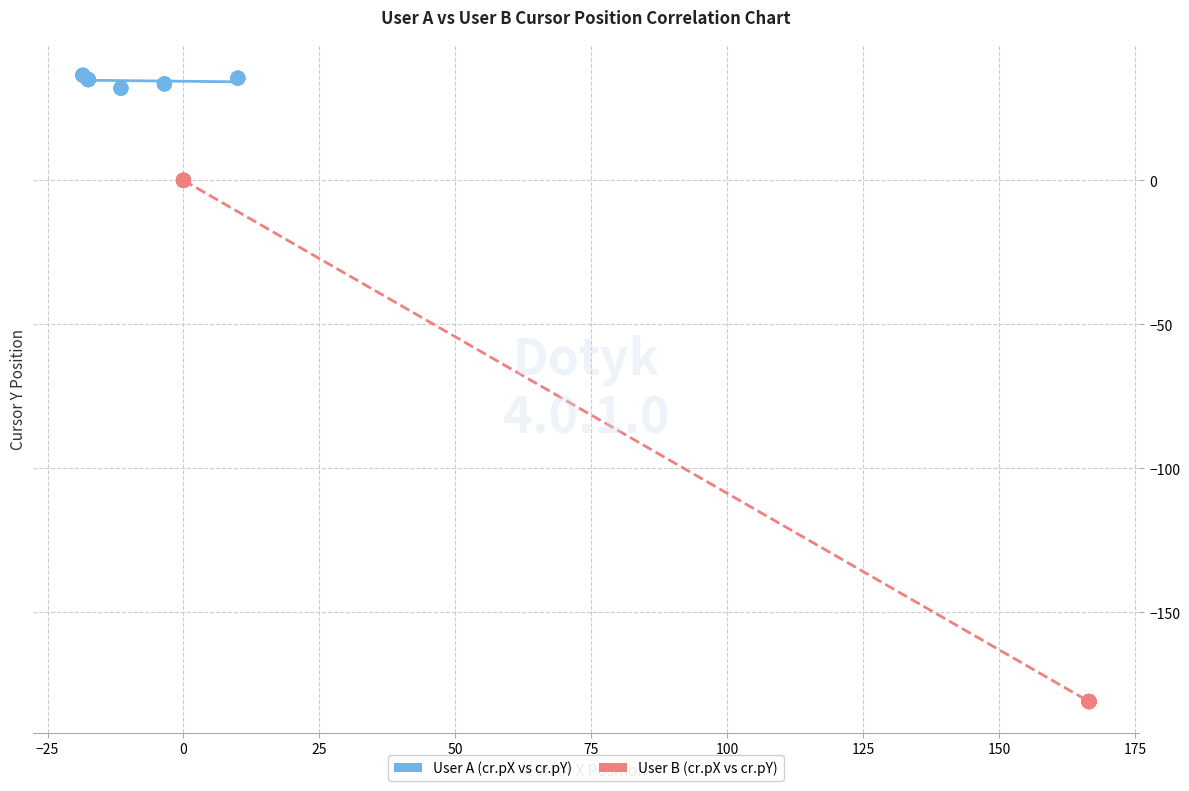

Which series contains the highest Y value?

User A (cr.pX vs cr.pY)